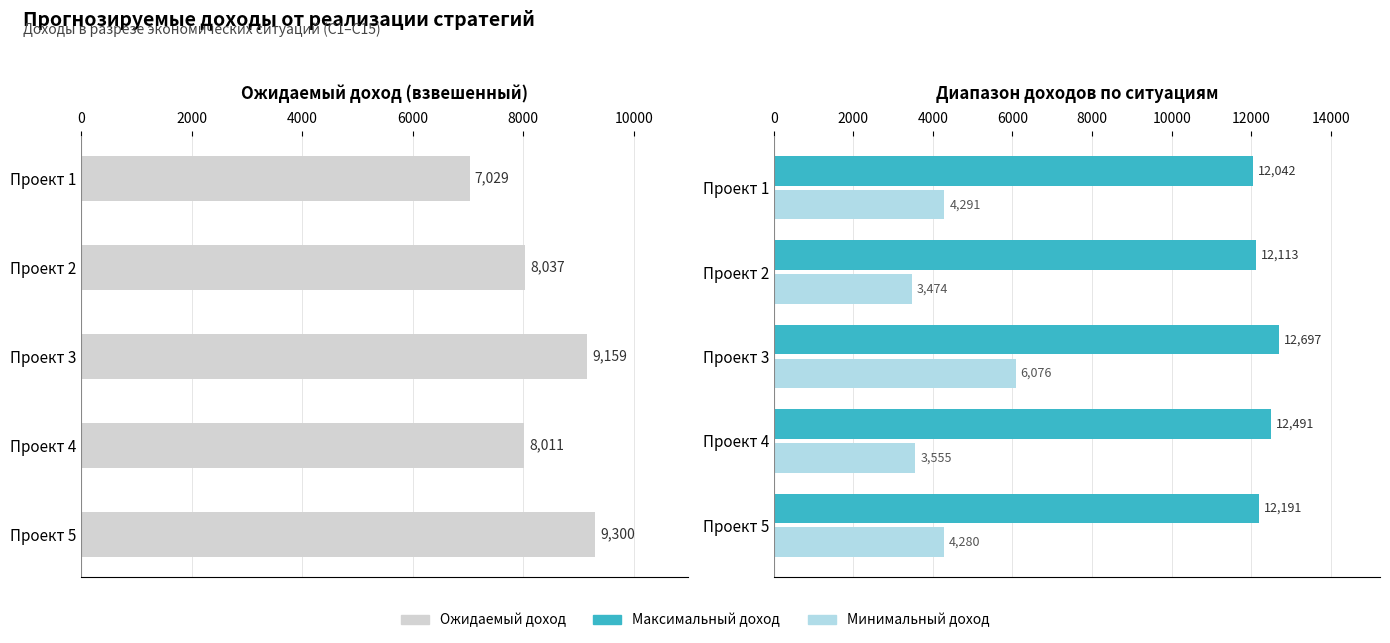

Rank the series by their maximum value, from highest to lowest.

Максимальный доход, Ожидаемый доход, Минимальный доход